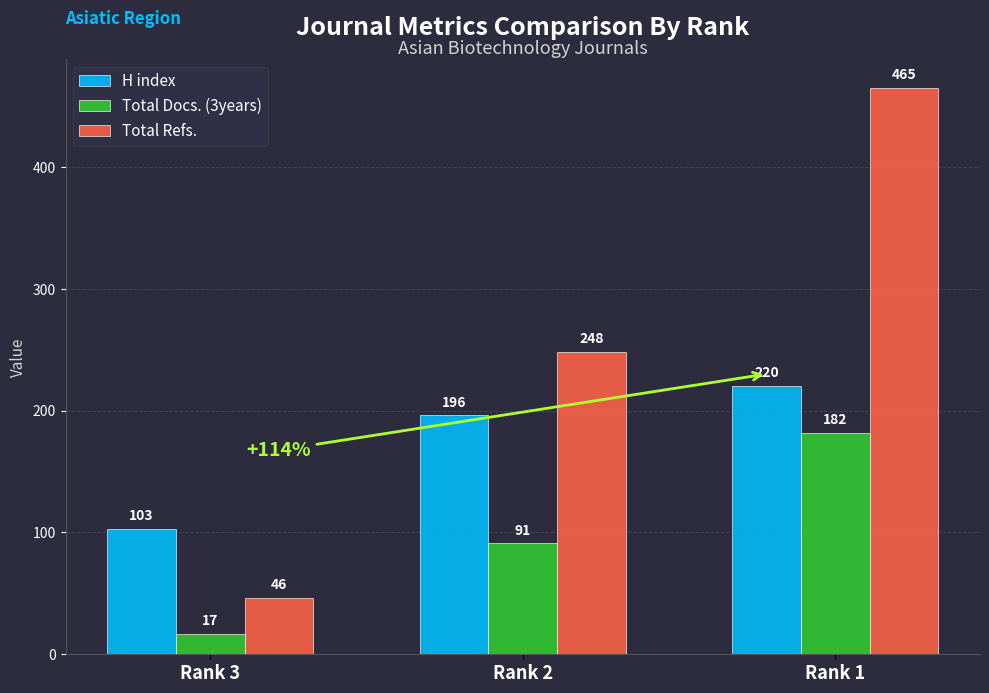

Between Rank 3 and Rank 2, which series saw the biggest shift?

Total Refs.